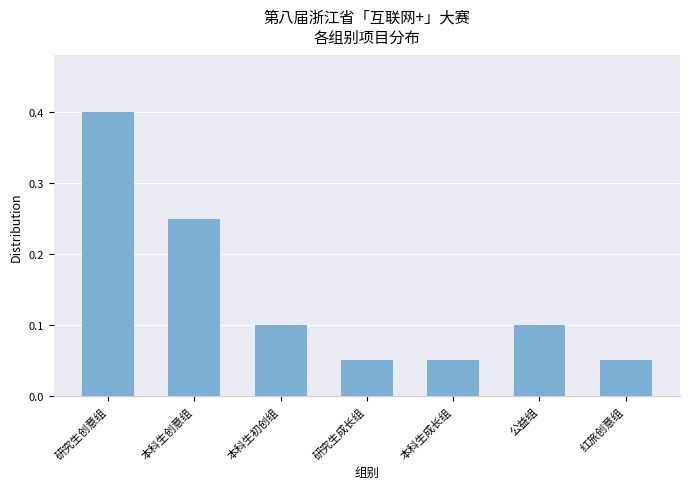

Which has a higher value, 本科生创意组 or 红旅创意组?

本科生创意组